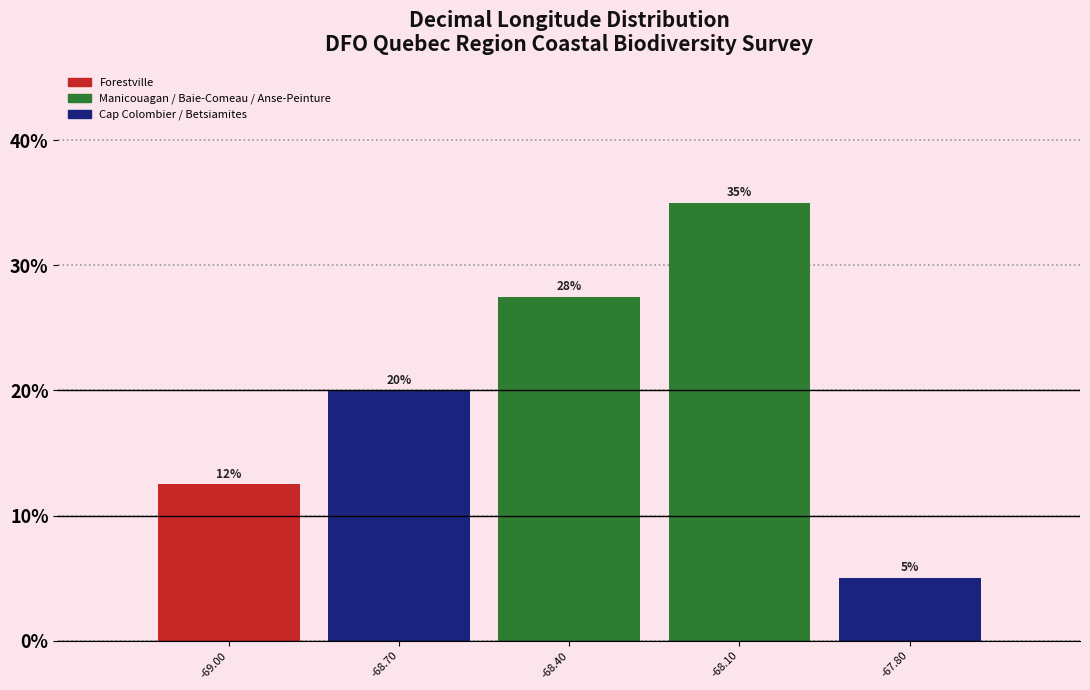

Which range on the x-axis has the tallest bar?

-68.25 to -67.95